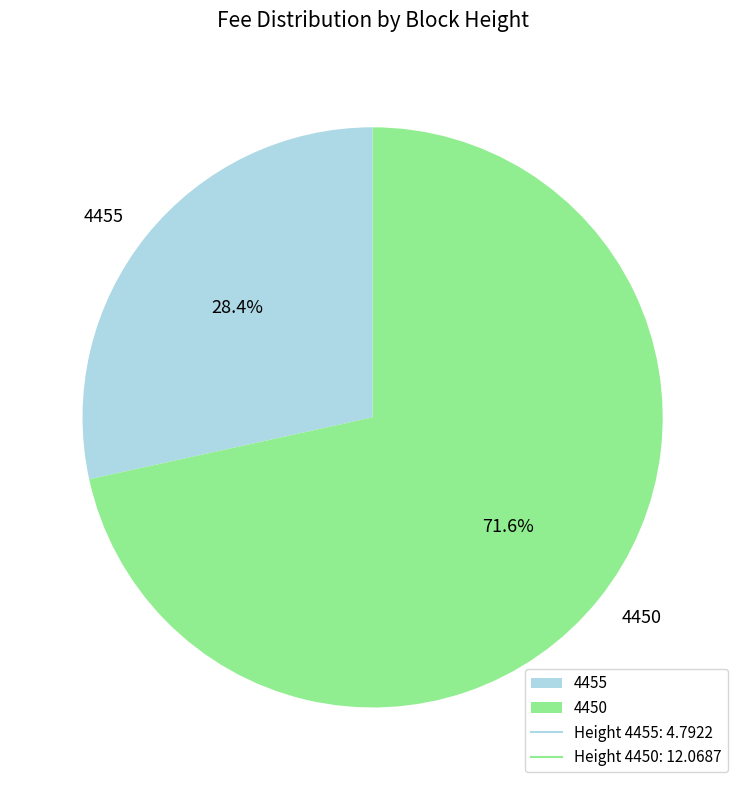

True or false: 4450 accounts for 78% of the total.

False